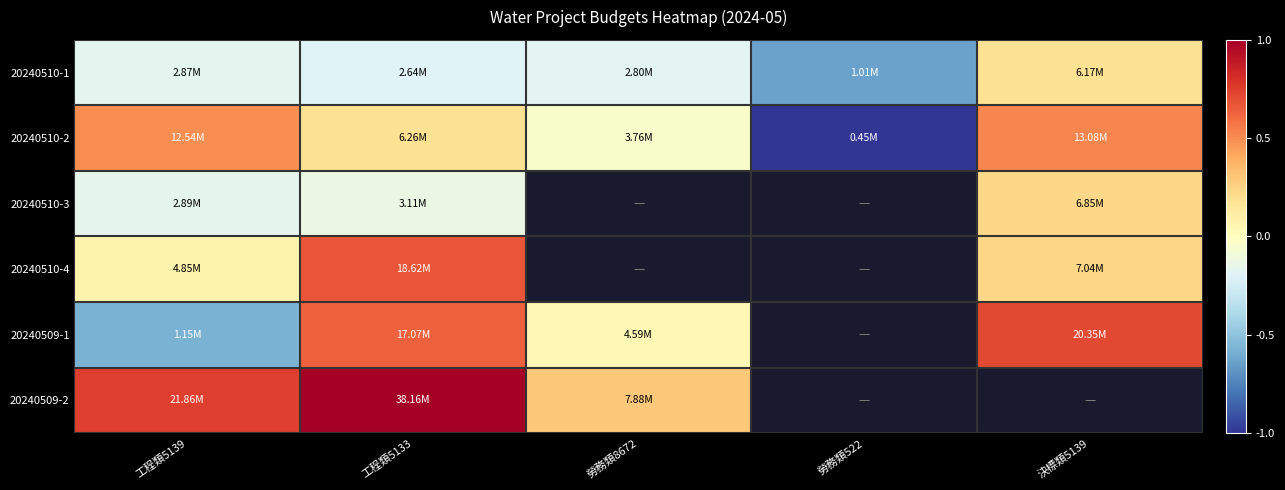

Count the number of data series in this chart.

6